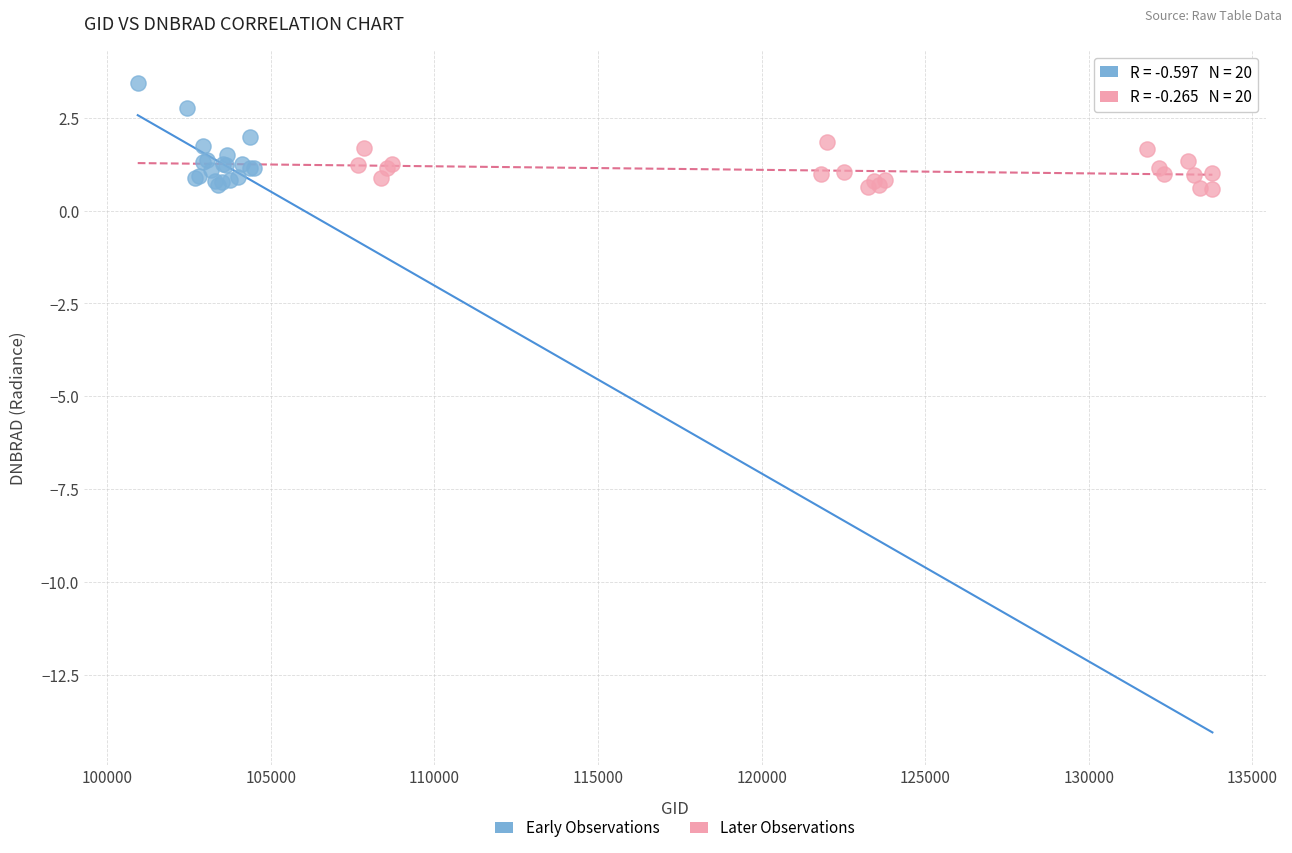

What are all the series names shown in the legend?

Early Observations, Later Observations